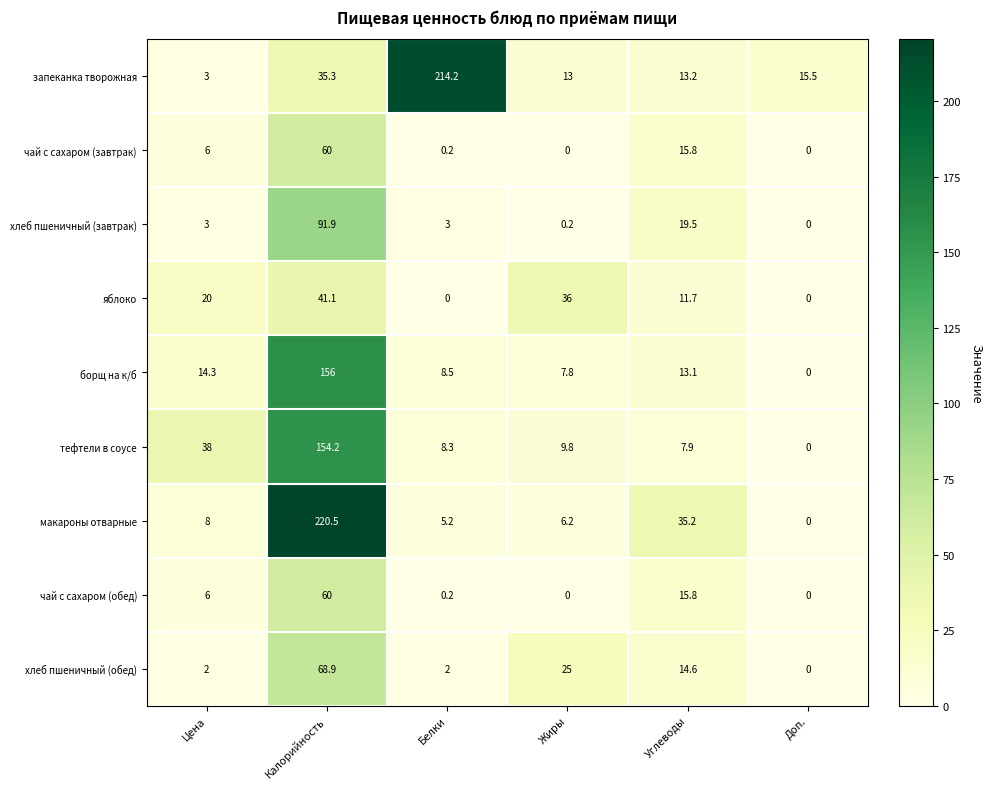

The борщ на к/б series shows 3.6 at Белки. True or false?

False